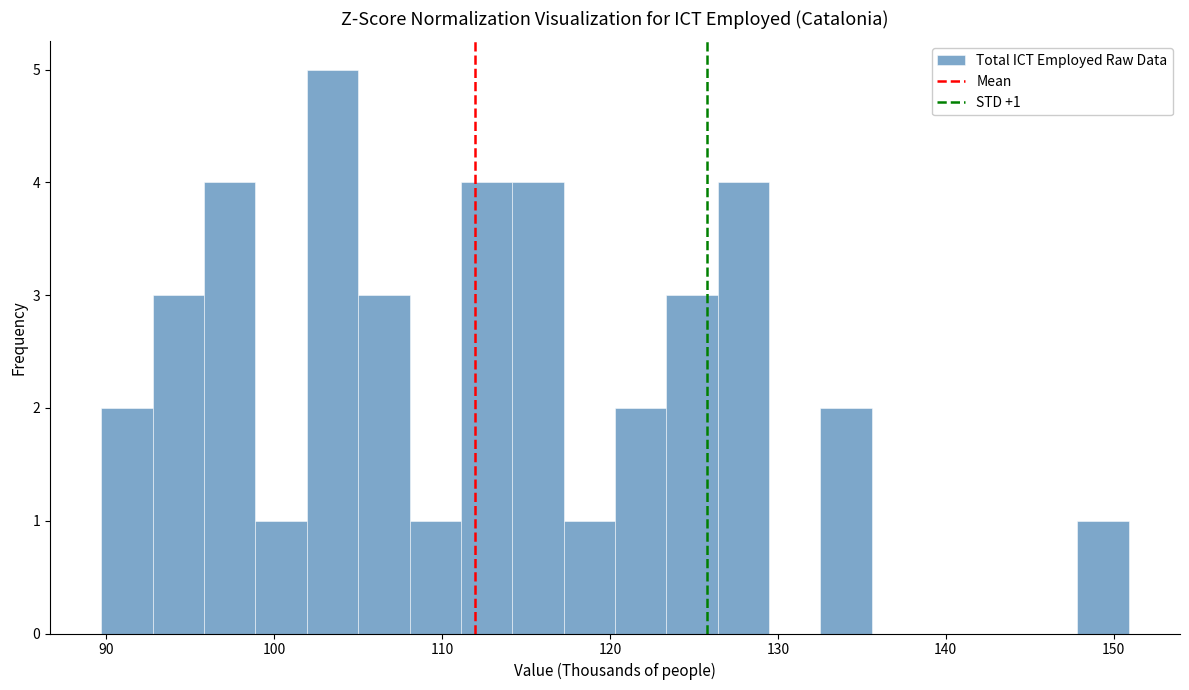

Around what value on the x-axis is the tallest bar? Give the approximate position of its centre, as read against the axis.

103